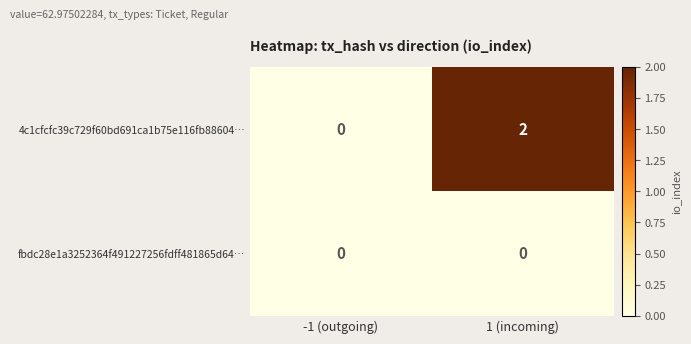

Which series has the largest range (max minus min)?

4c1cfcfc39c729f60bd691ca1b75e116fb88604…